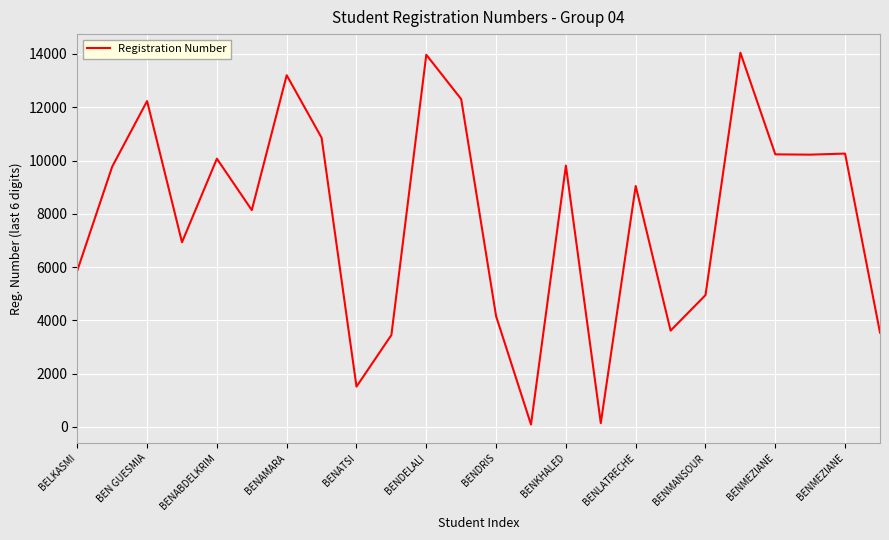

True or false: there are more than 2 points higher than both neighbors.

True